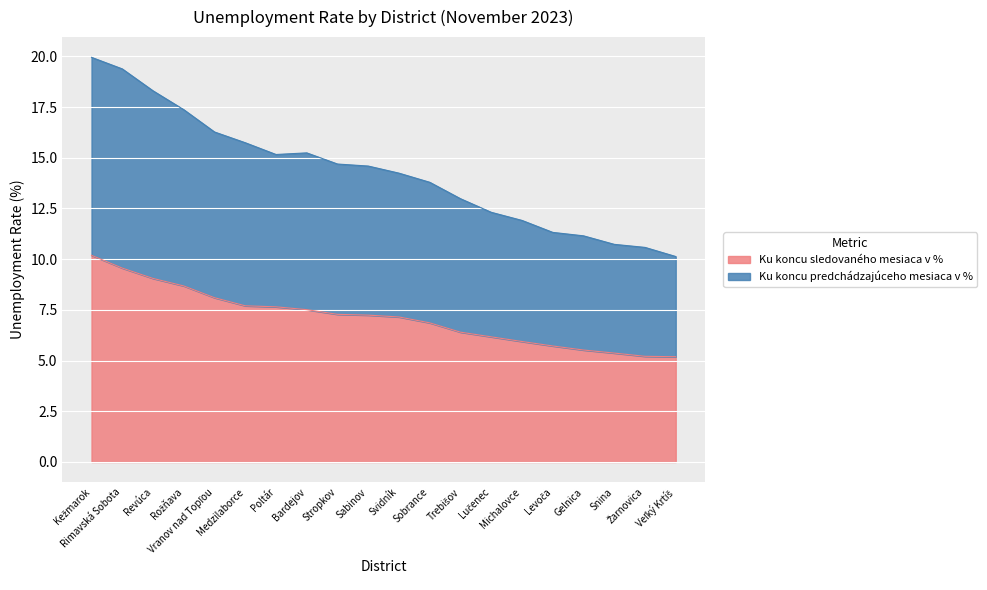

Reading right to left, list all the values displayed in this chart.

Ku koncu sledovaného mesiaca v %: 5.2	5.2	5.4	5.5	5.7	5.9	6.2	6.4	6.9	7.2	7.2	7.3	7.5	7.7	7.7	8.1	8.7	9.1	9.6	10.2
Ku koncu predchádzajúceho mesiaca v %: 10.1	10.6	10.7	11.1	11.3	11.9	12.3	13.0	13.8	14.2	14.6	14.7	15.2	15.2	15.7	16.3	17.4	18.3	19.4	19.9